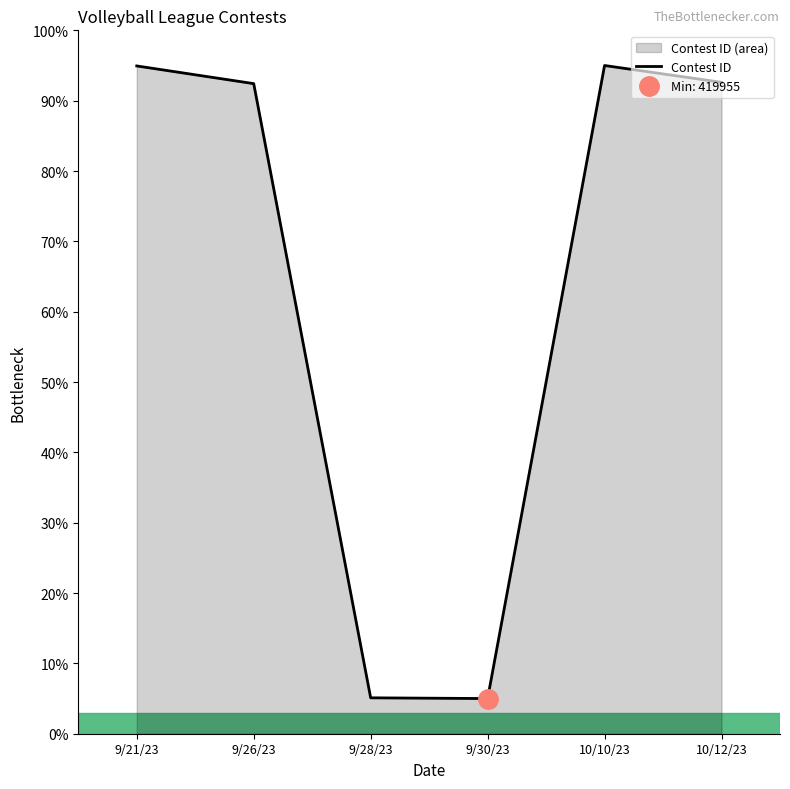

Approximately how many times larger is the value at 9/28/23 compared to 10/10/23?

0.1